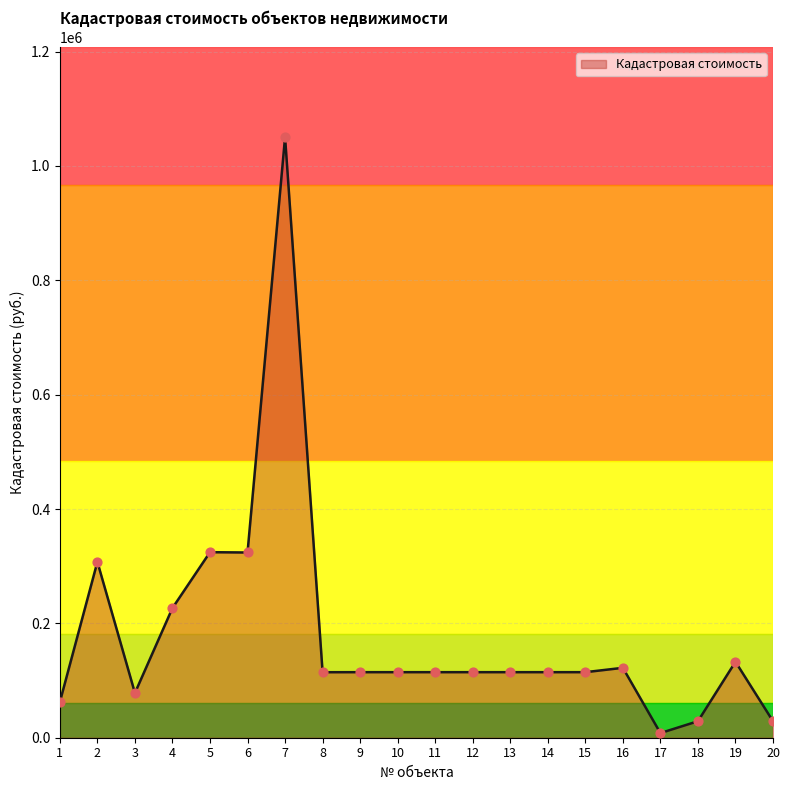

What is the ratio of the value at 20 to the value at 5?

0.1